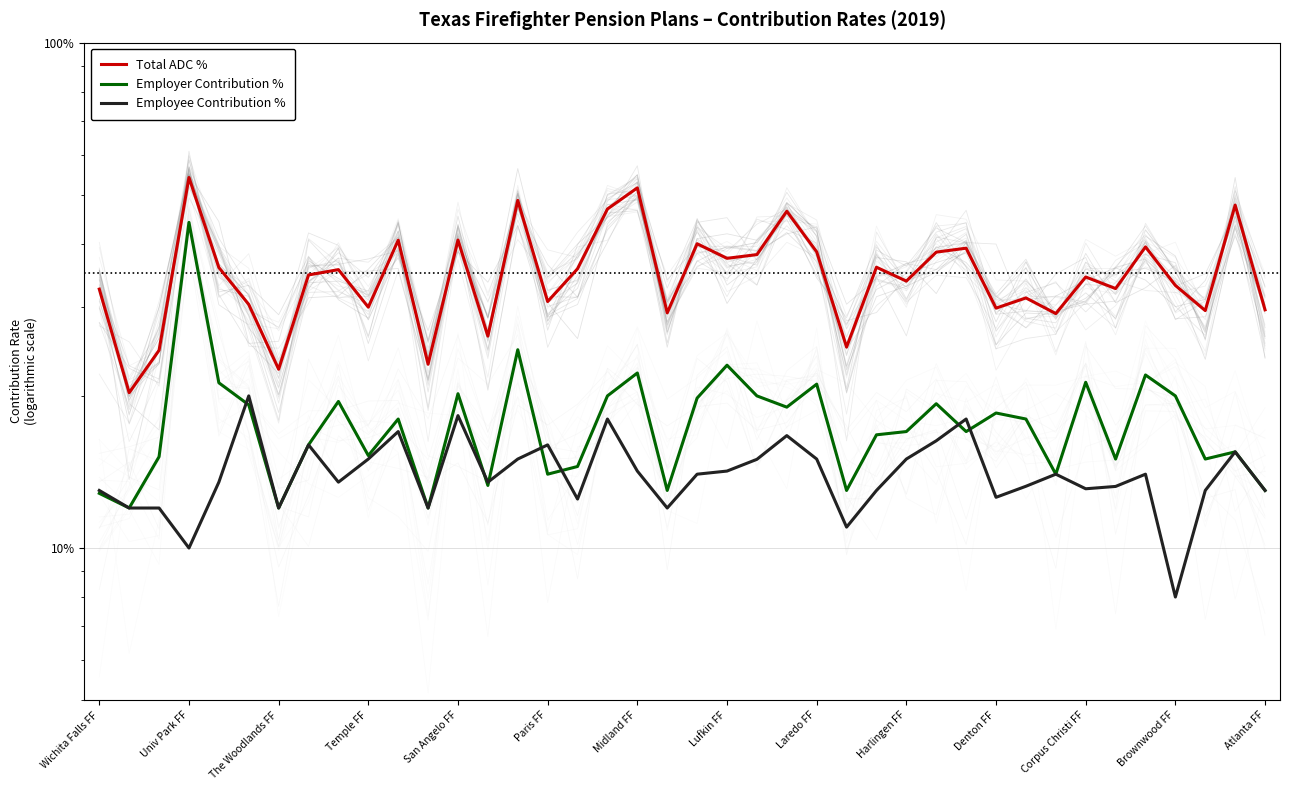

What is the average value of the Employer Contribution % series?

0.2